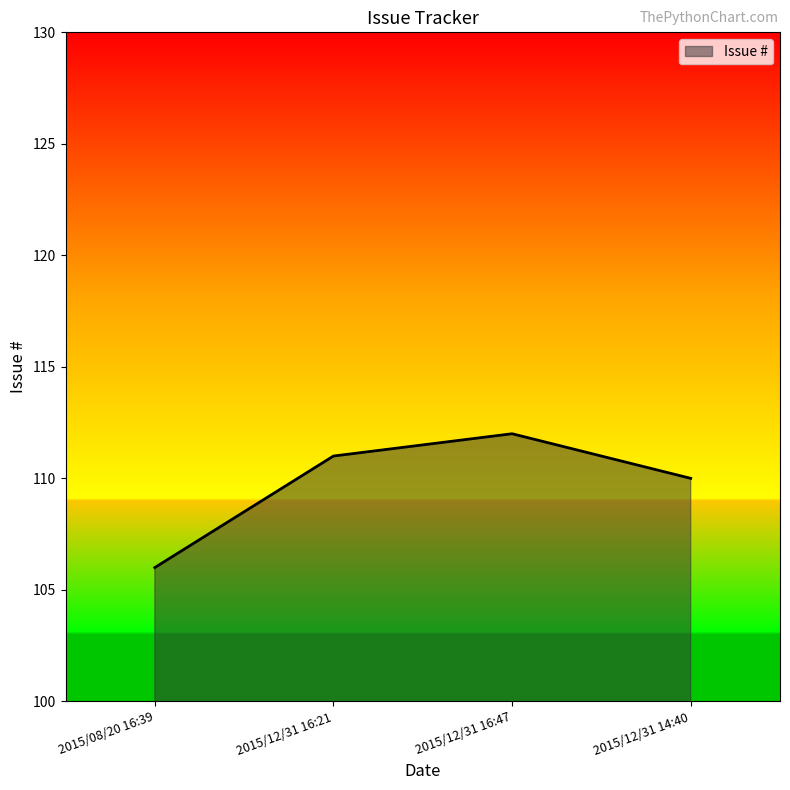

True or false: the data shows 106 at 2015/08/20 16:39.

True